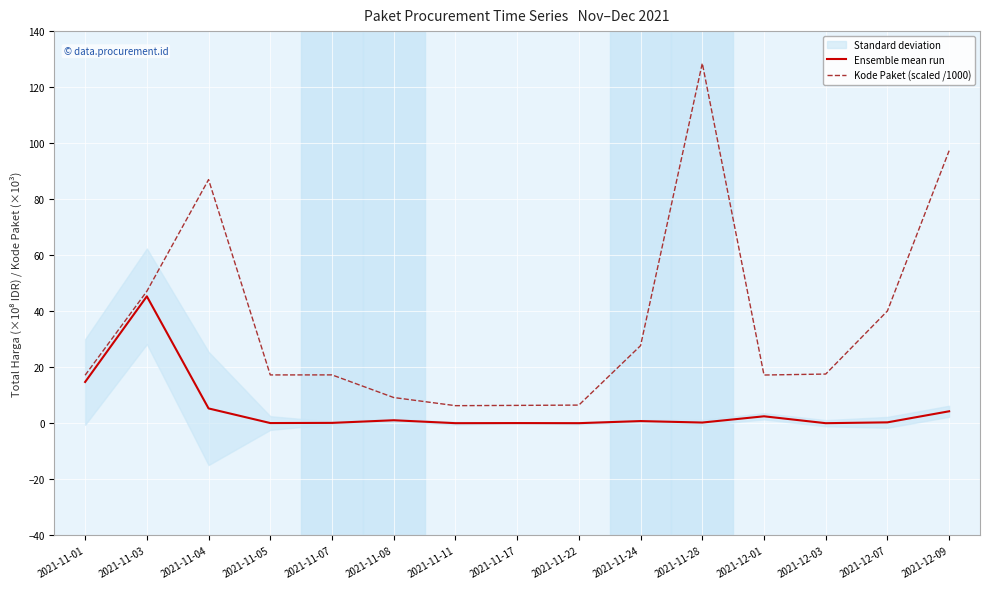

How many categories are shown in the chart?

15